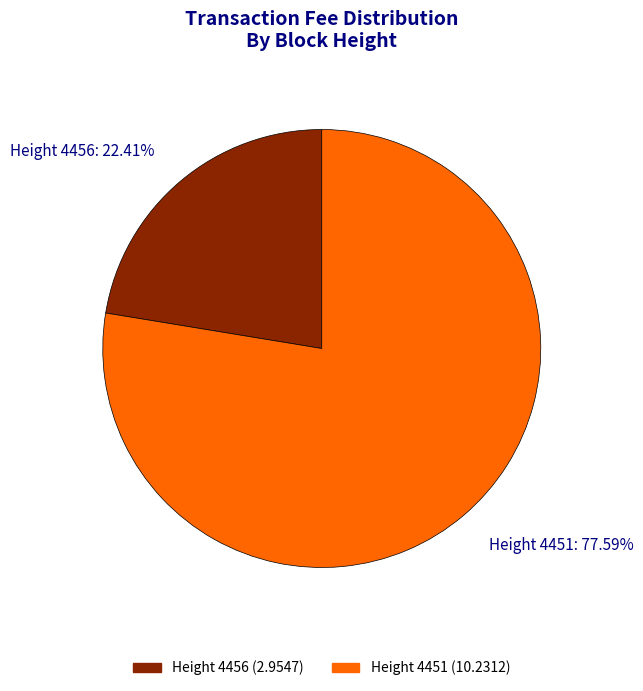

Rank the categories by value from lowest to highest.

Height 4456, Height 4451